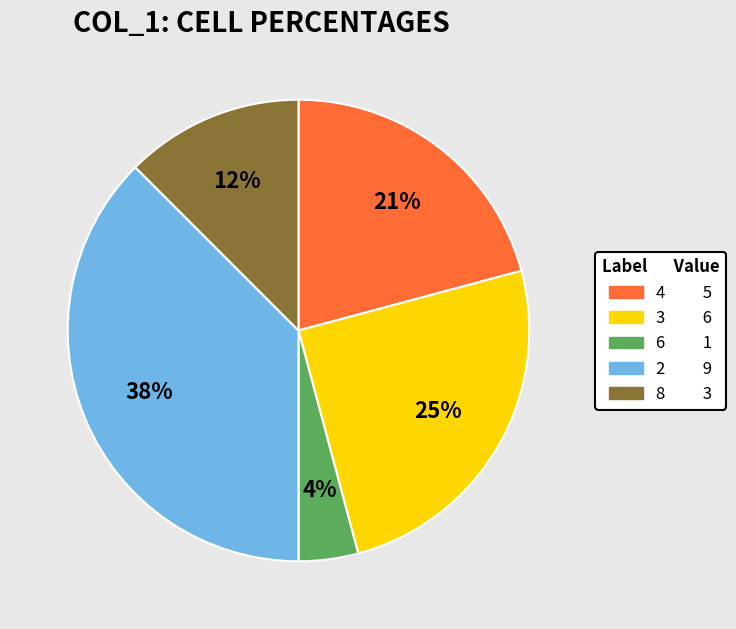

True or false: 8 3 accounts for 1% of the total.

False